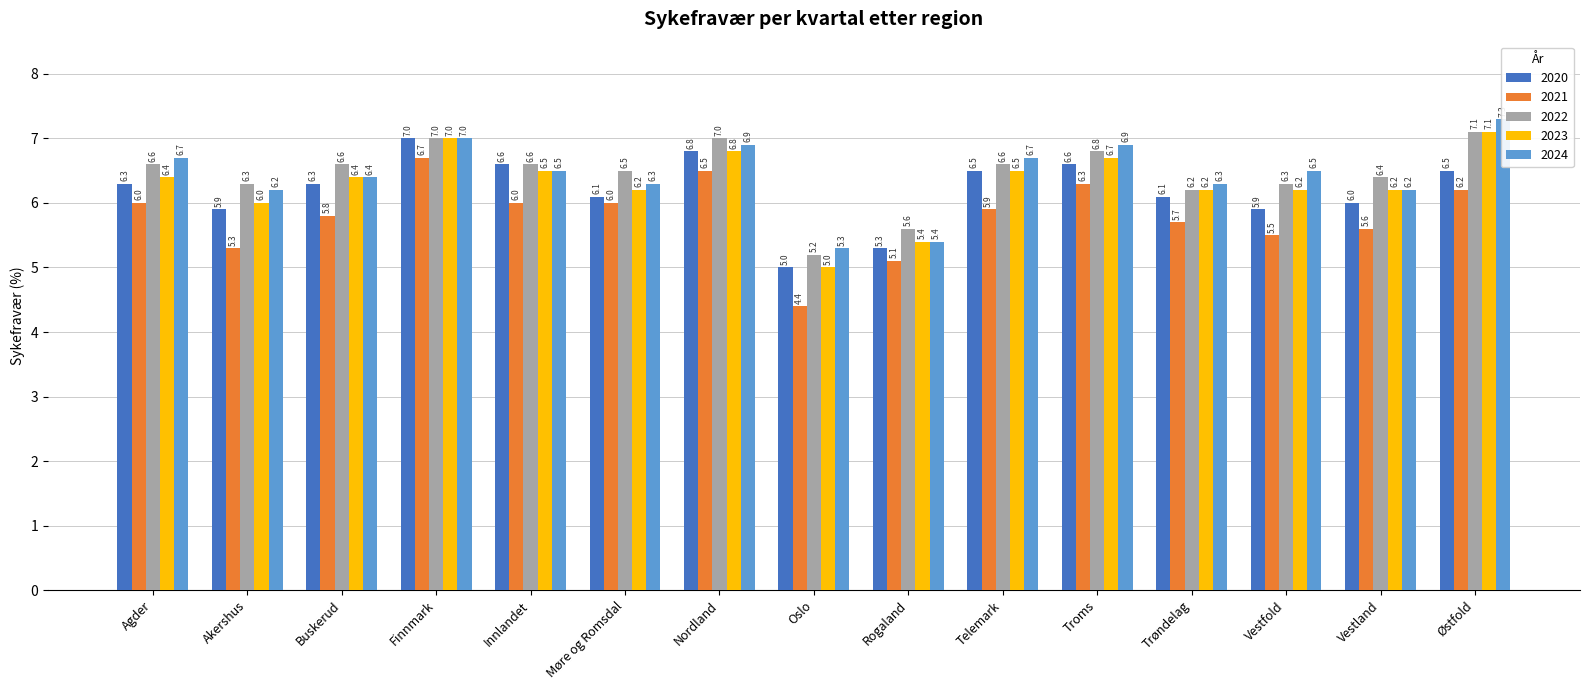

Where does the 2021 series first go above 5?

Agder